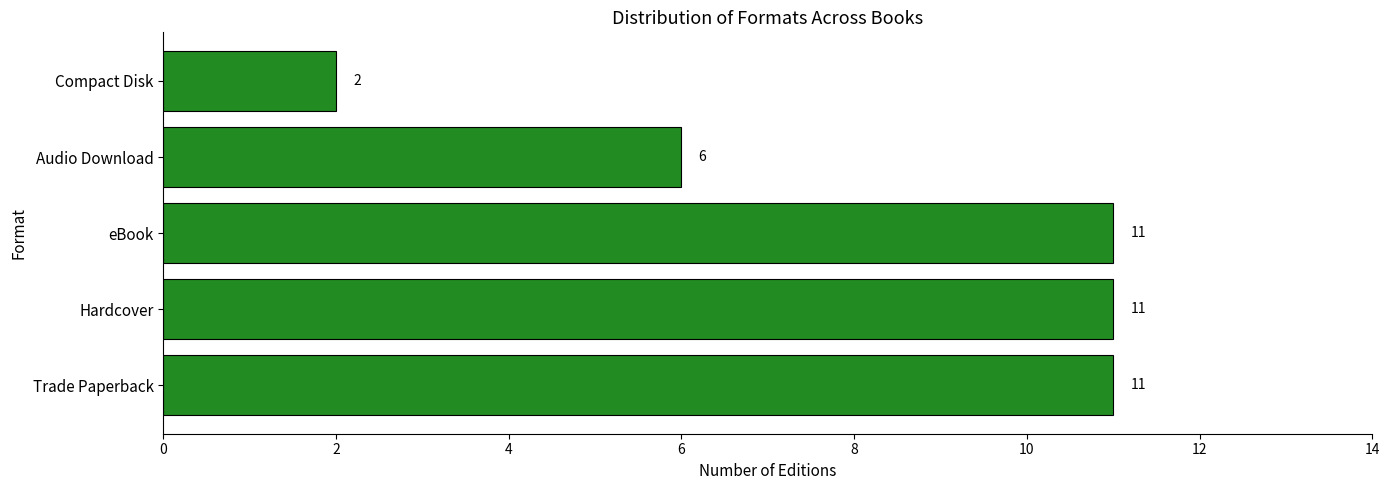

True or false: the data shows 11 at Trade Paperback.

True